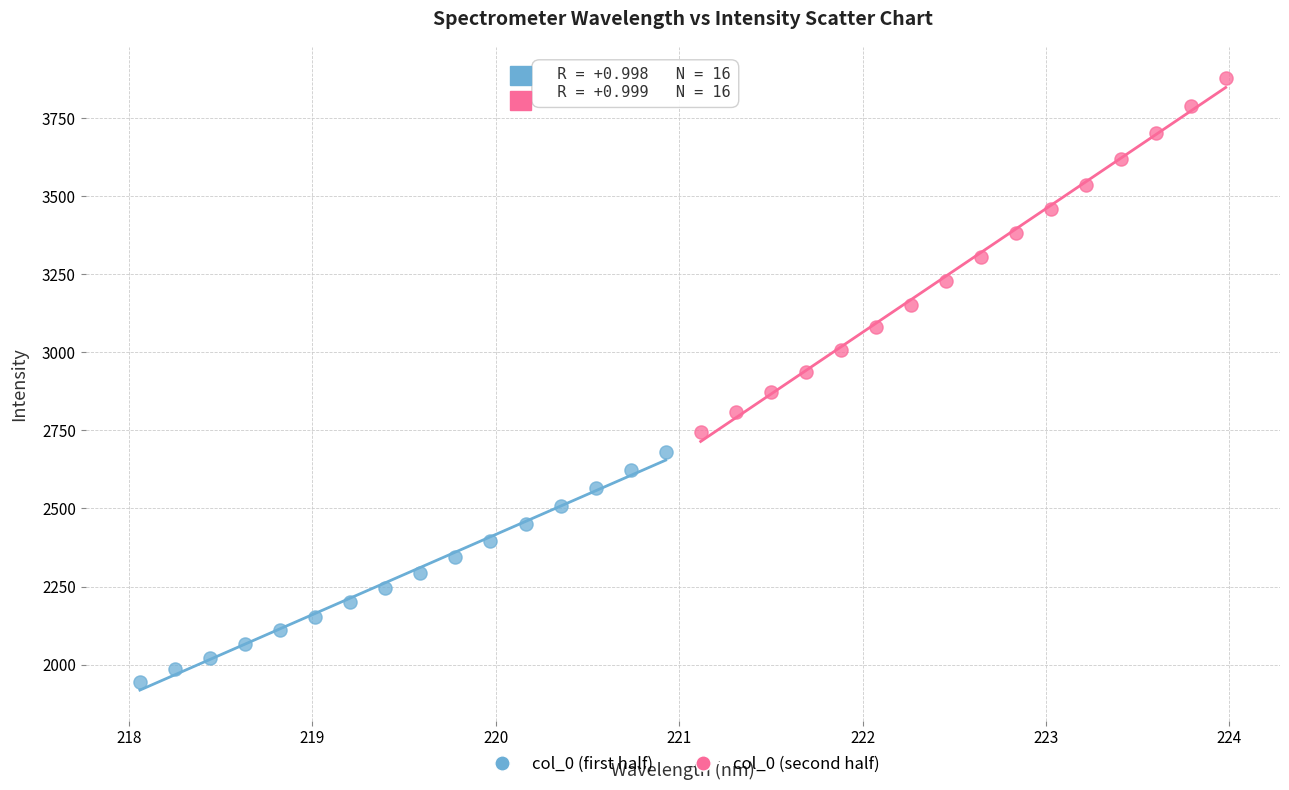

Which series has the widest spread of Y values?

col_0 (second half)